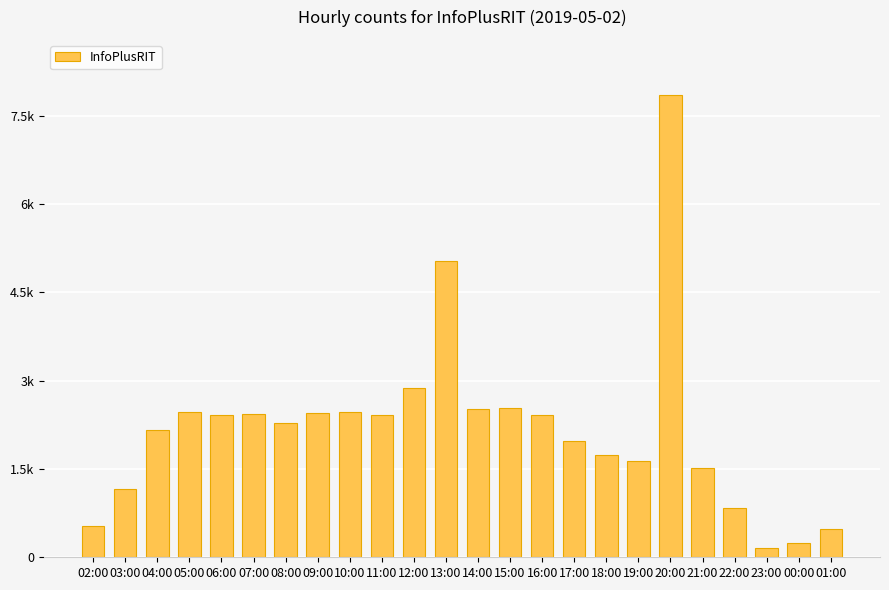

Rank the categories by value from highest to lowest.

20:00, 13:00, 12:00, 15:00, 14:00, 05:00, 10:00, 09:00, 07:00, 06:00, 11:00, 16:00, 08:00, 04:00, 17:00, 18:00, 19:00, 21:00, 03:00, 22:00, 02:00, 01:00, 00:00, 23:00